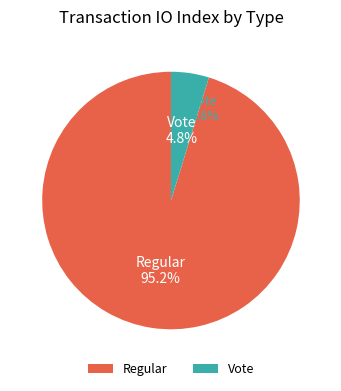

Between Regular and Vote, which is larger?

Regular